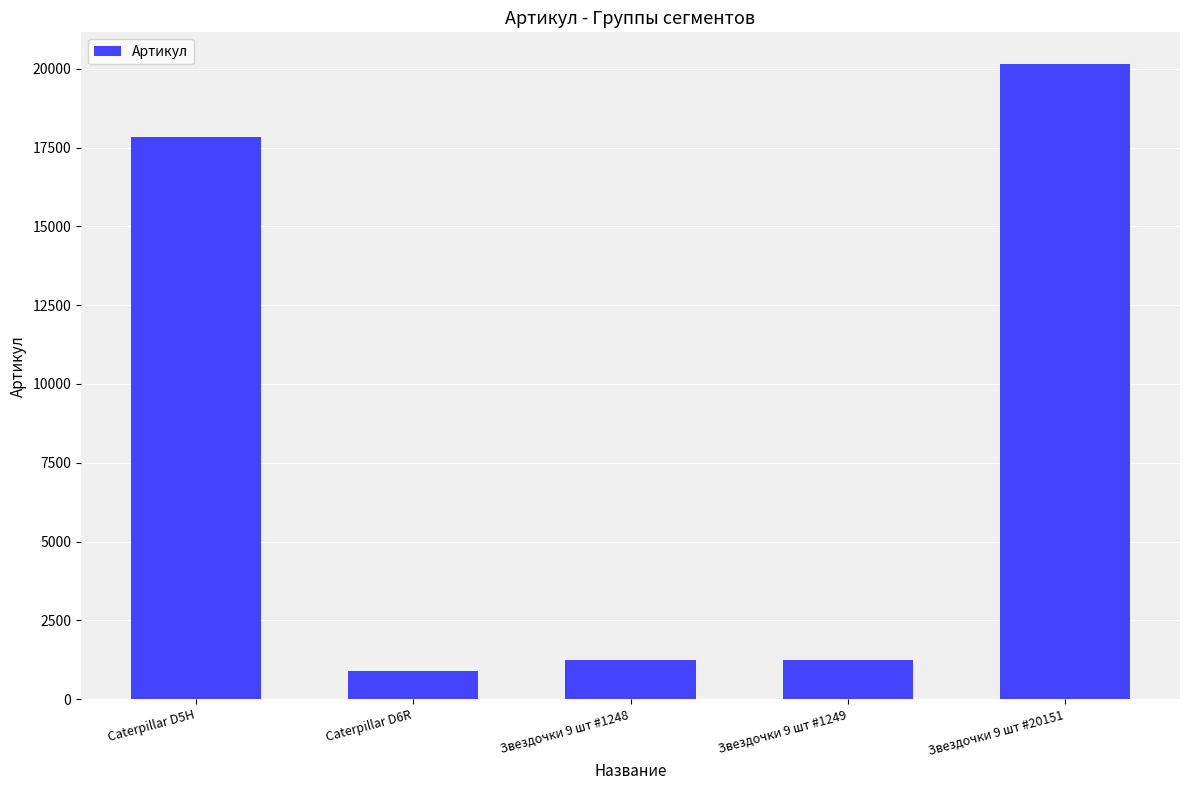

What is the greatest value displayed?

20151